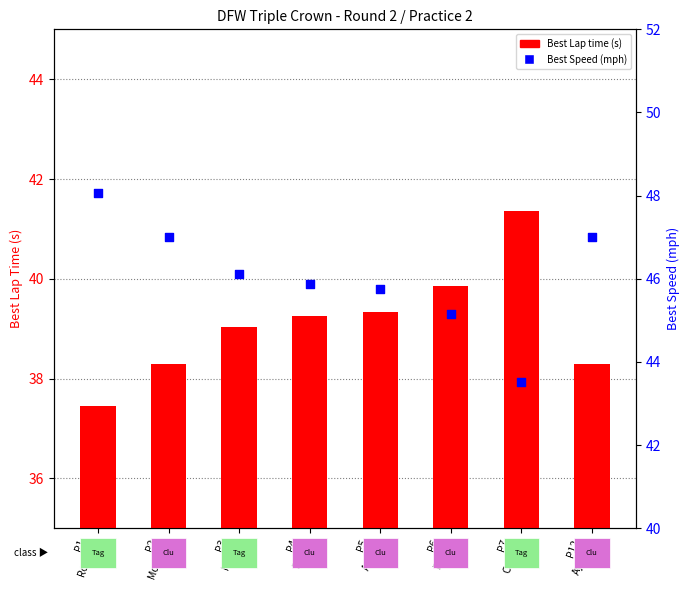

Which series has the largest Y range (max minus min)?

Best Speed